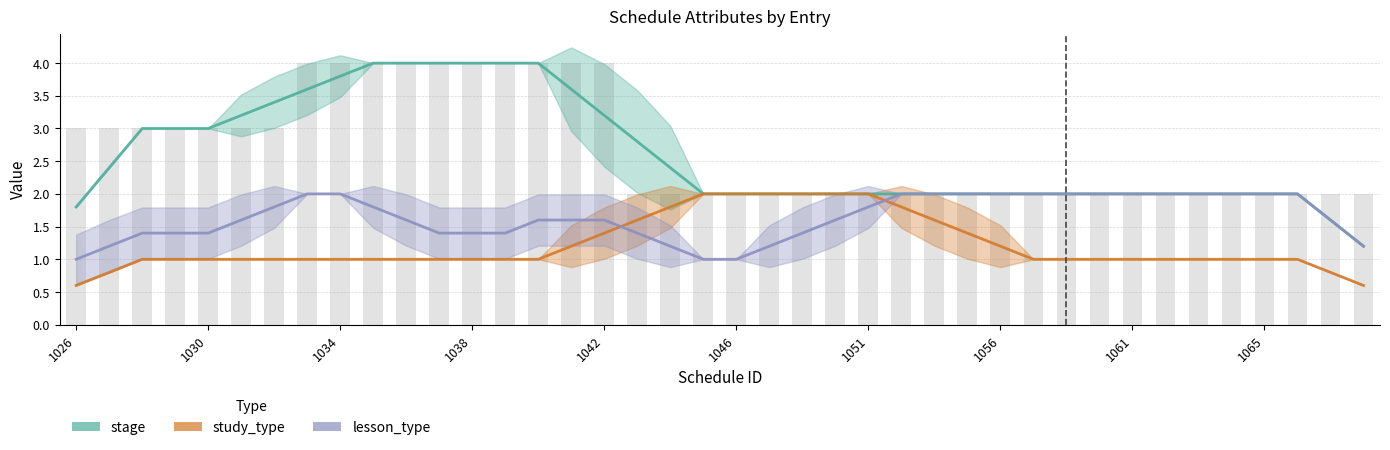

What is the sum of all study_type values?

50